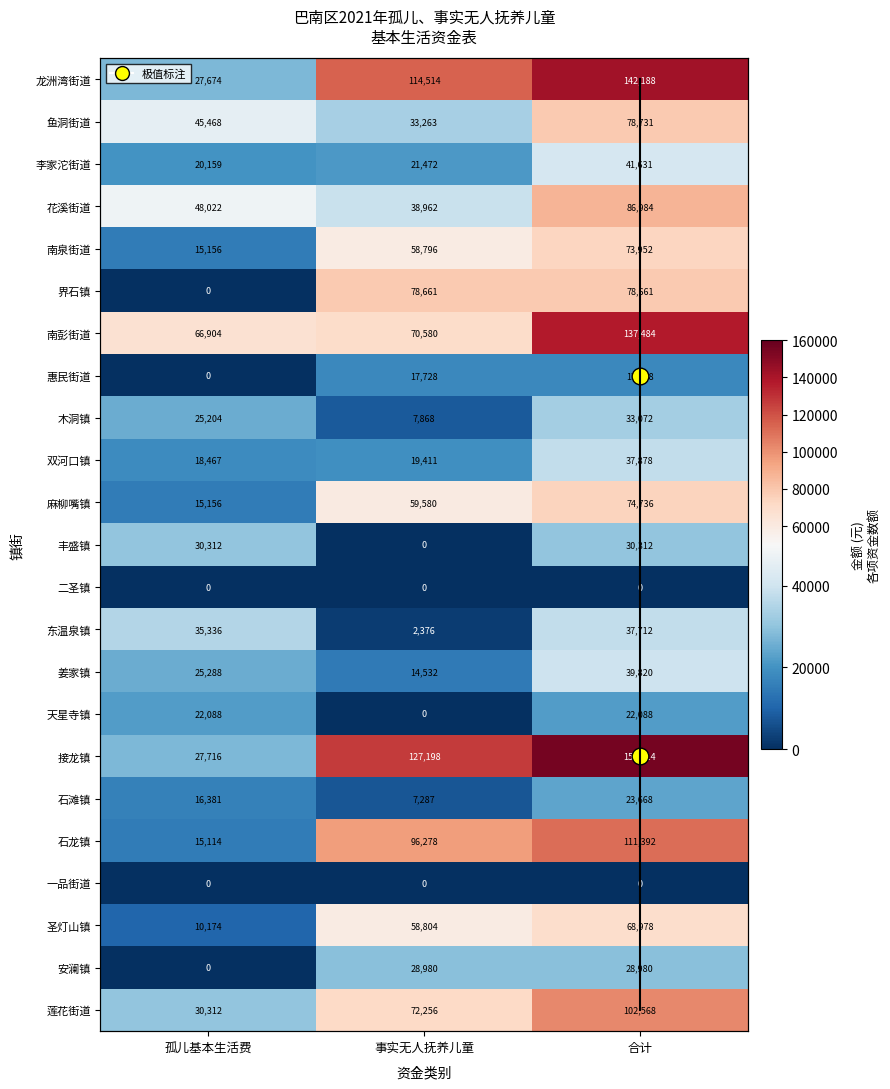

Rank the categories by 东温泉镇 value from lowest to highest.

事实无人抚养儿童, 孤儿基本生活费, 合计